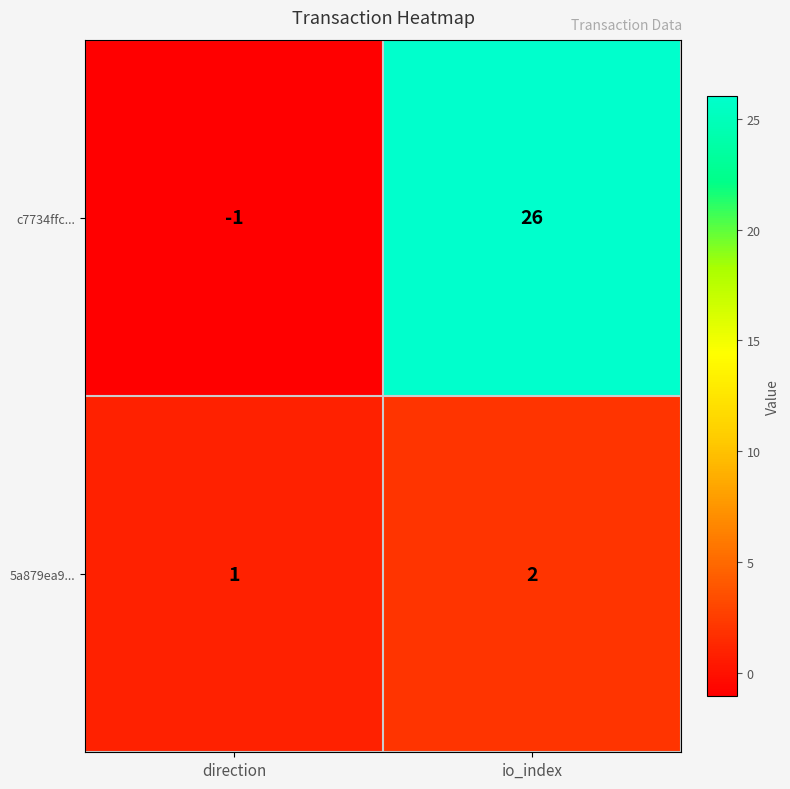

At which label does 5a879ea9... reach its peak?

io_index